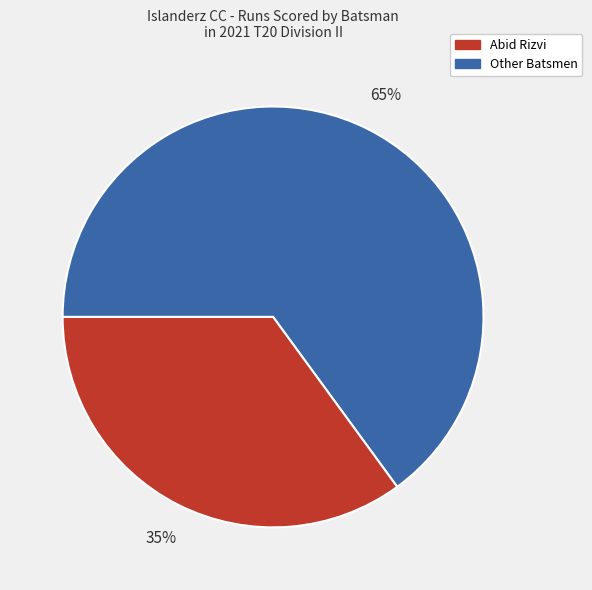

Does any single category account for the majority?

Yes